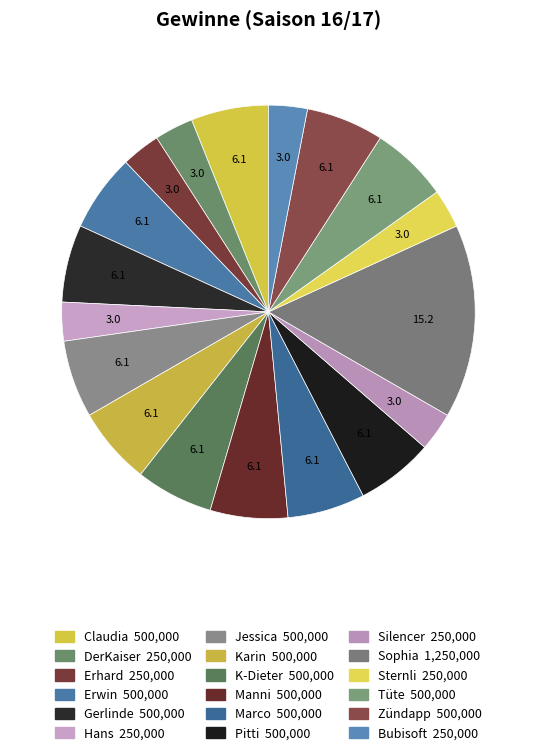

Is it true that Jessica is 6% of the pie?

True